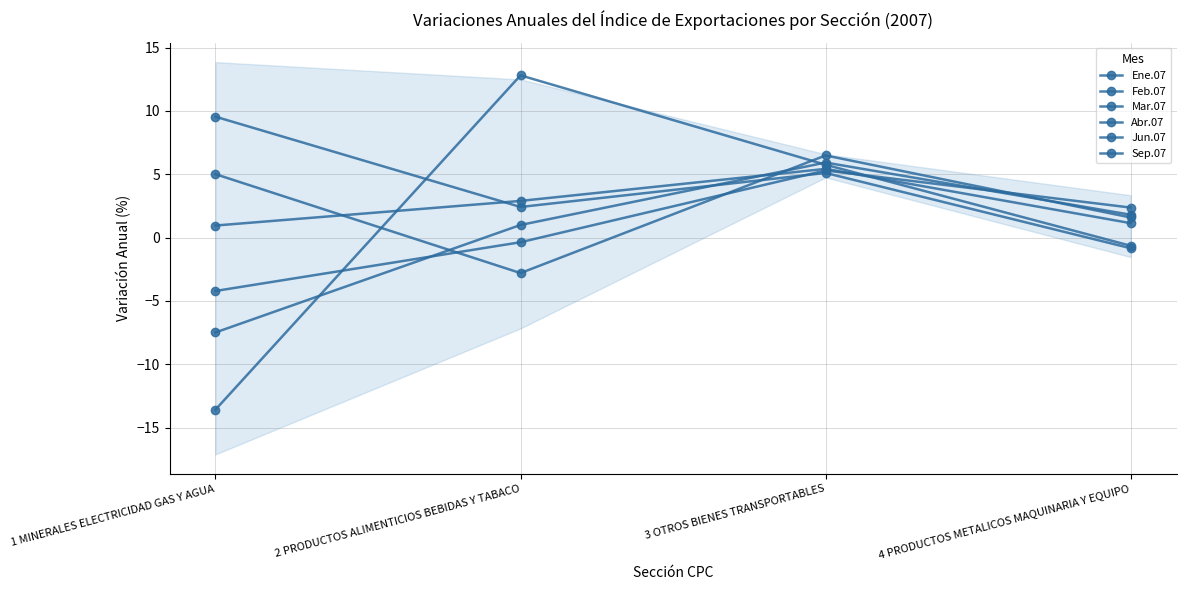

True or false: Jun.07 has more than 1 interior local peaks.

False